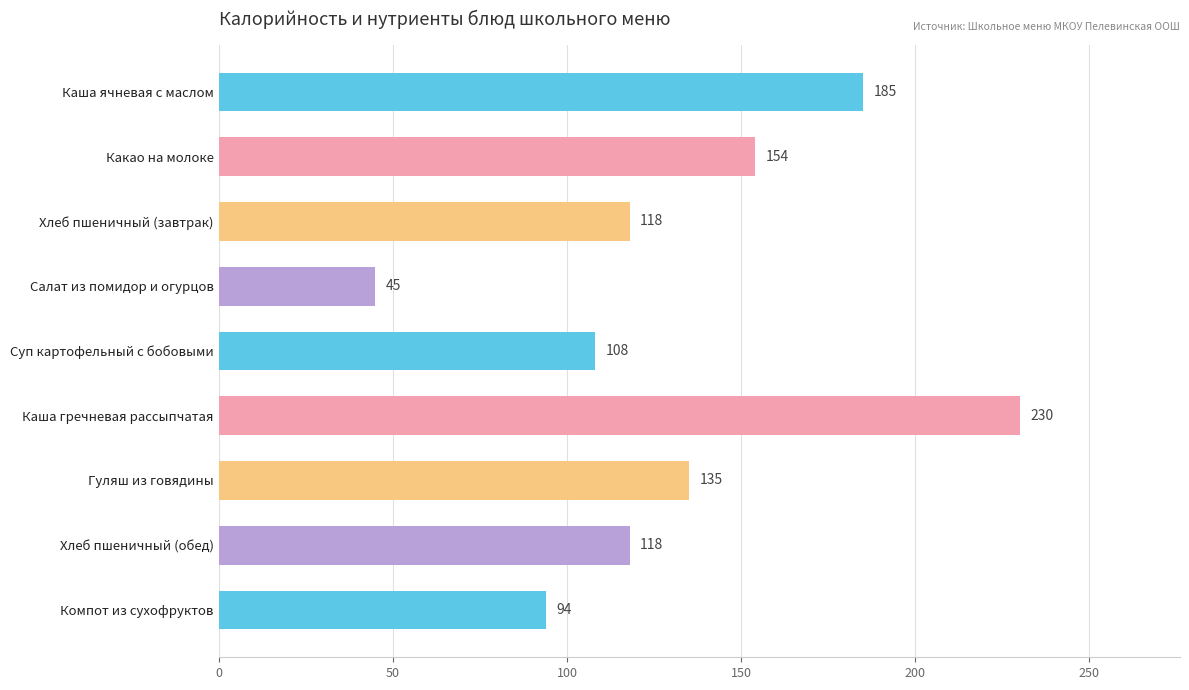

What is the change in value from Гуляш из говядины to Хлеб пшеничный (обед)?

-17